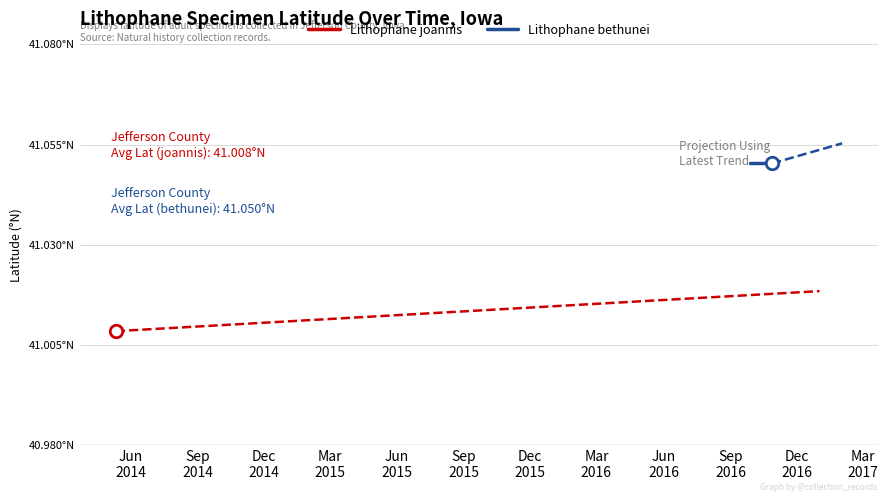

Reading left to right, transcribe all the data shown in this chart.

Lithophane joannis: 41.0	41.0
Lithophane bethunei: 41.1	41.1